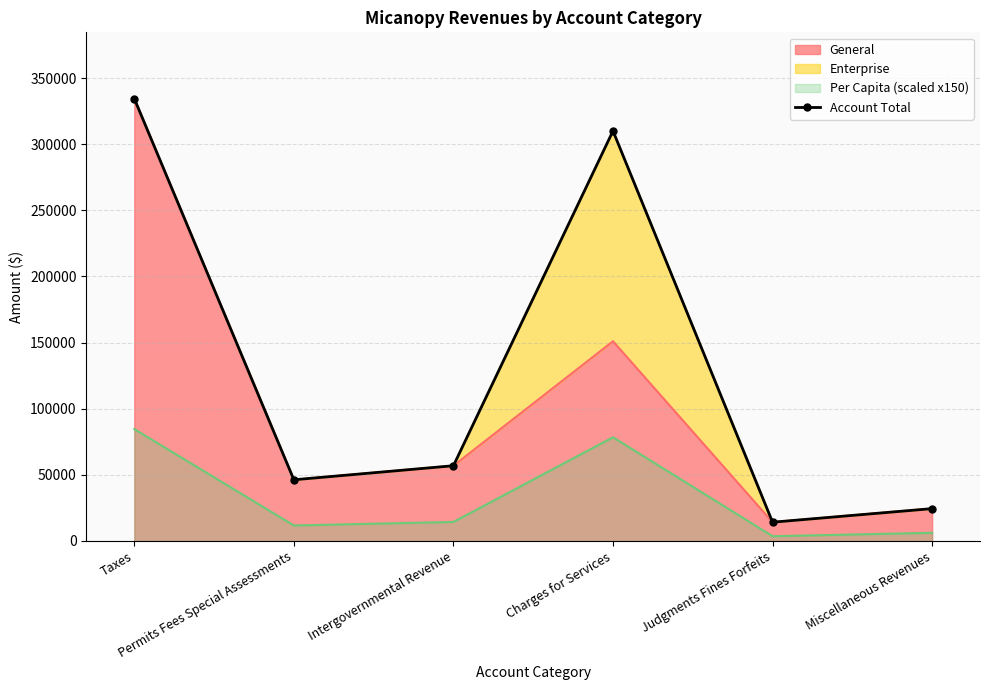

How many interior local valleys (lower than both neighbors) does the data have?

2